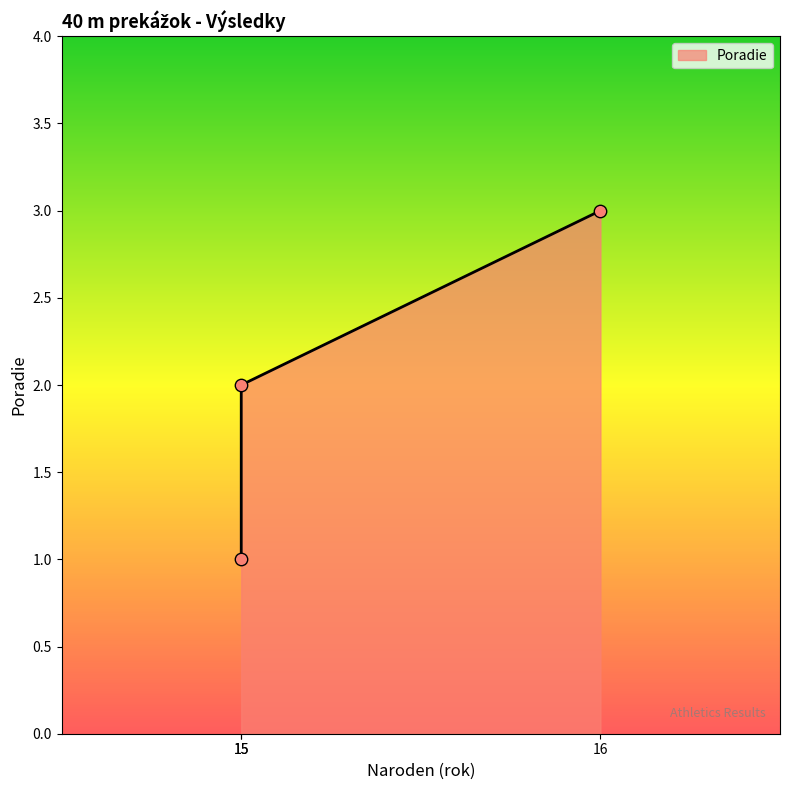

What is the change in value from 15 to 16?

+1